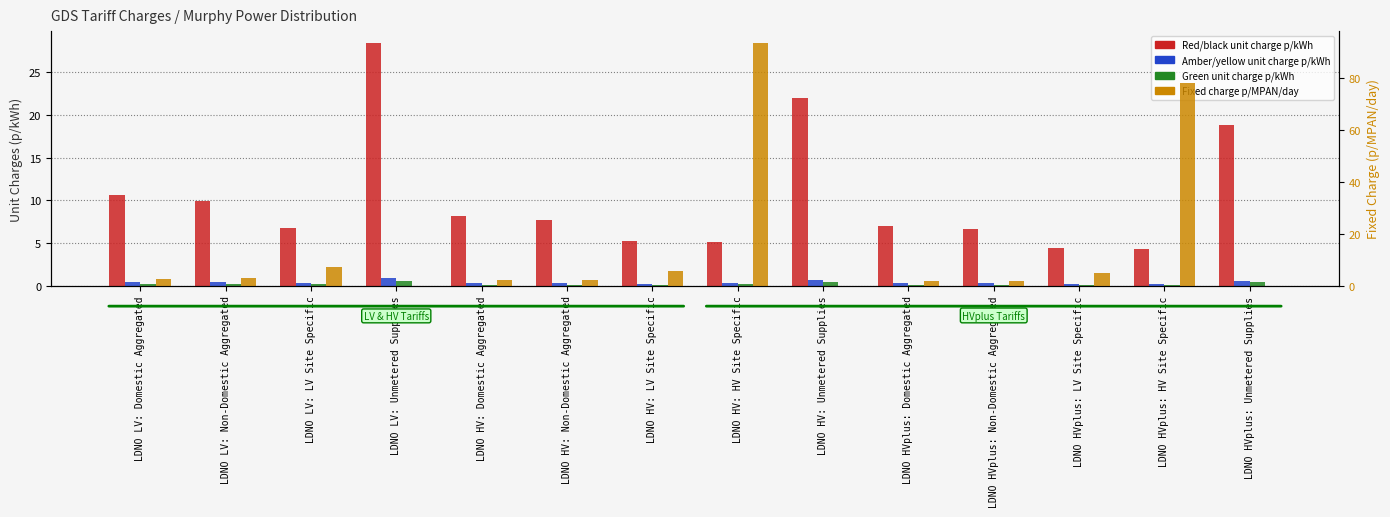

What is the difference between the second highest and second lowest values in the Amber/yellow unit charge p/kWh series?

0.5